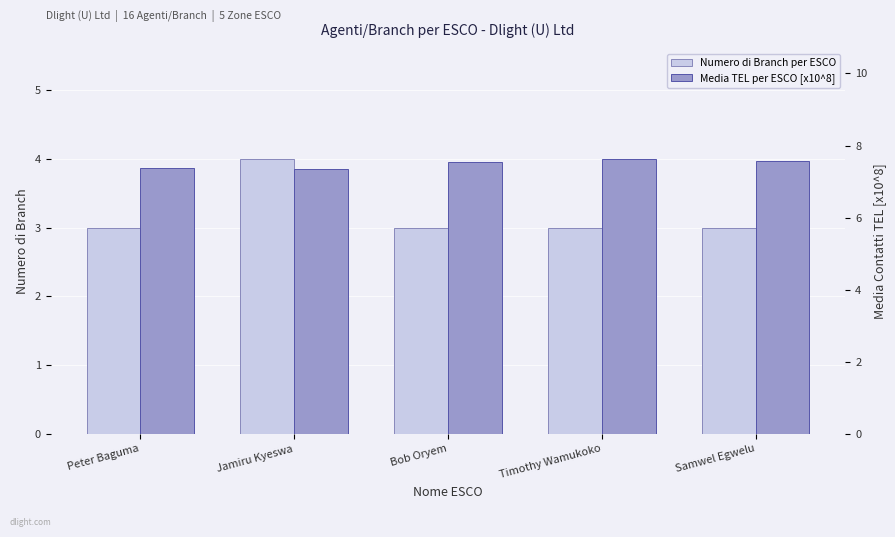

What is the label of the 1st bar from the right?

Samwel Egwelu